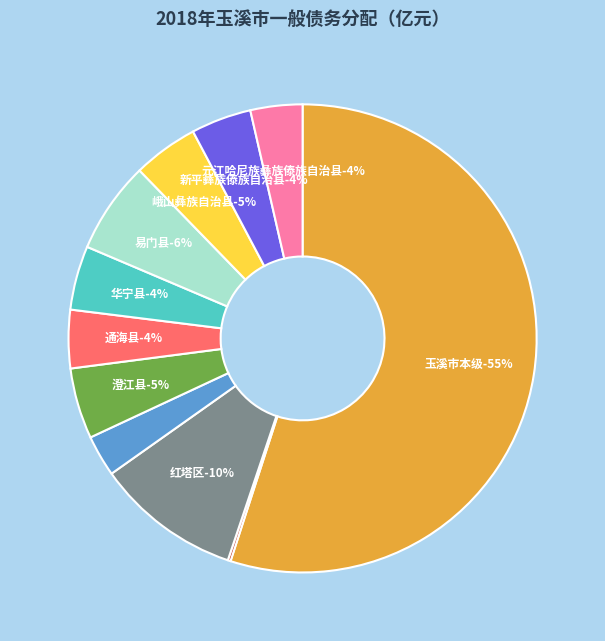

Which category has the biggest portion of the pie?

玉溪市本级